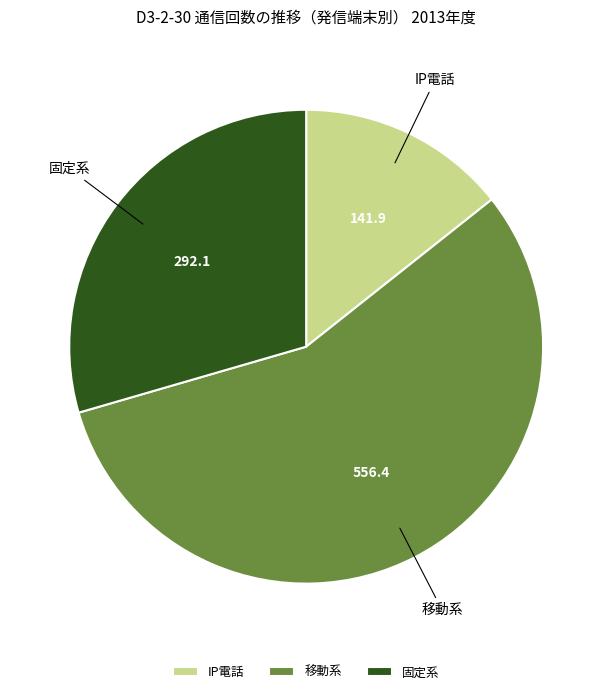

The 移動系 slice represents 63% of the pie. True or false?

False